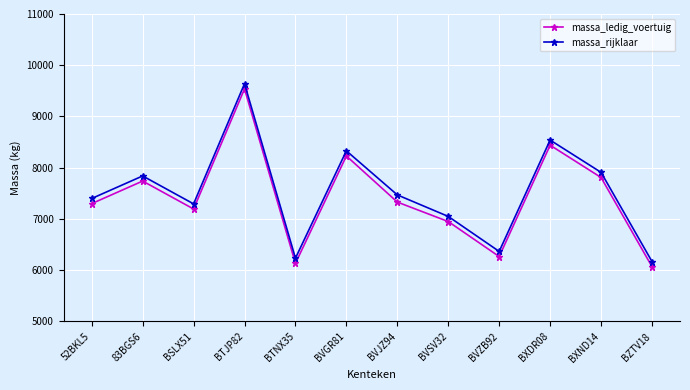

What is the sum of the massa_rijklaar values at 52BKL5 and BTNX35?

13635